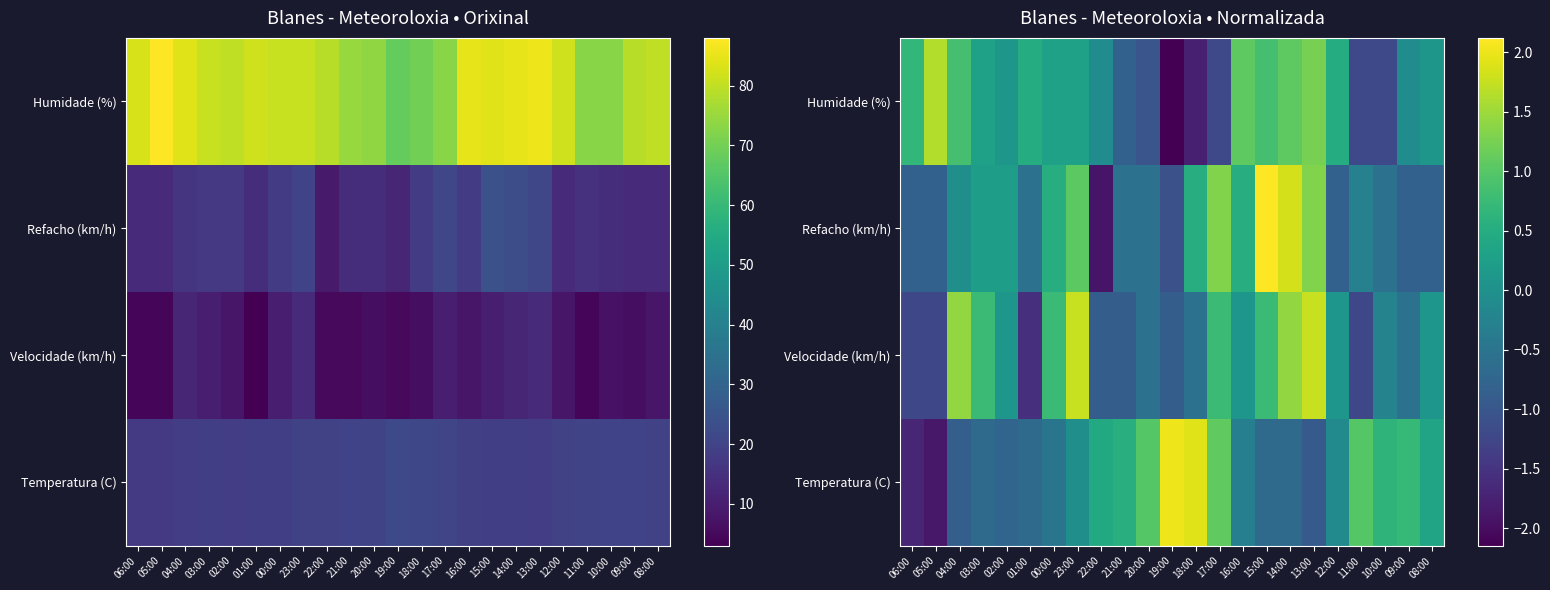

How many data points does each series have?

23